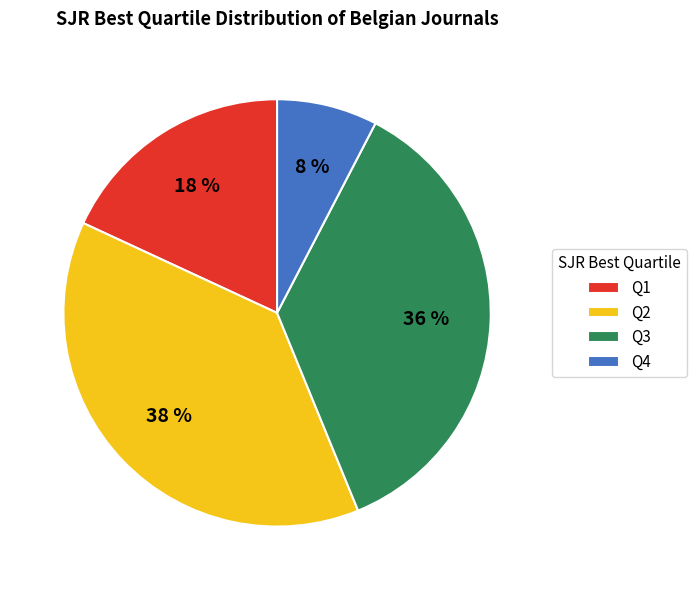

What is the ratio of the value at Q1 to the value at Q3?

0.5